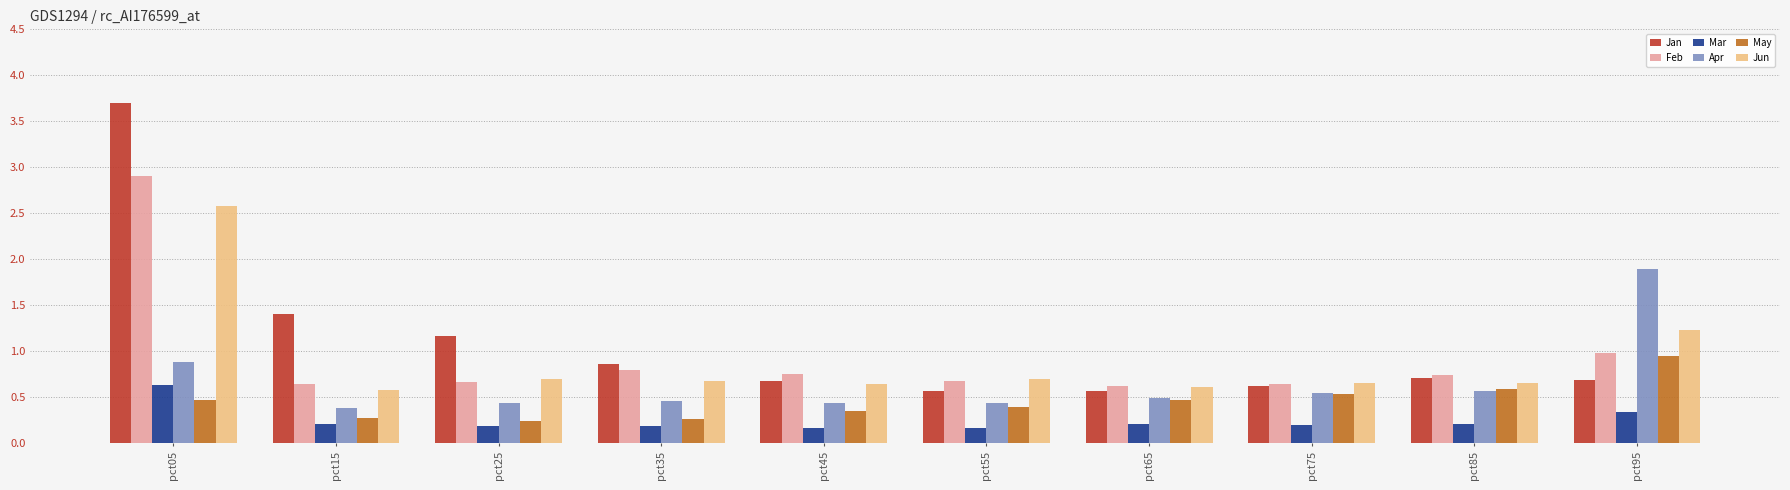

Which series has the largest total across all categories?

Jan